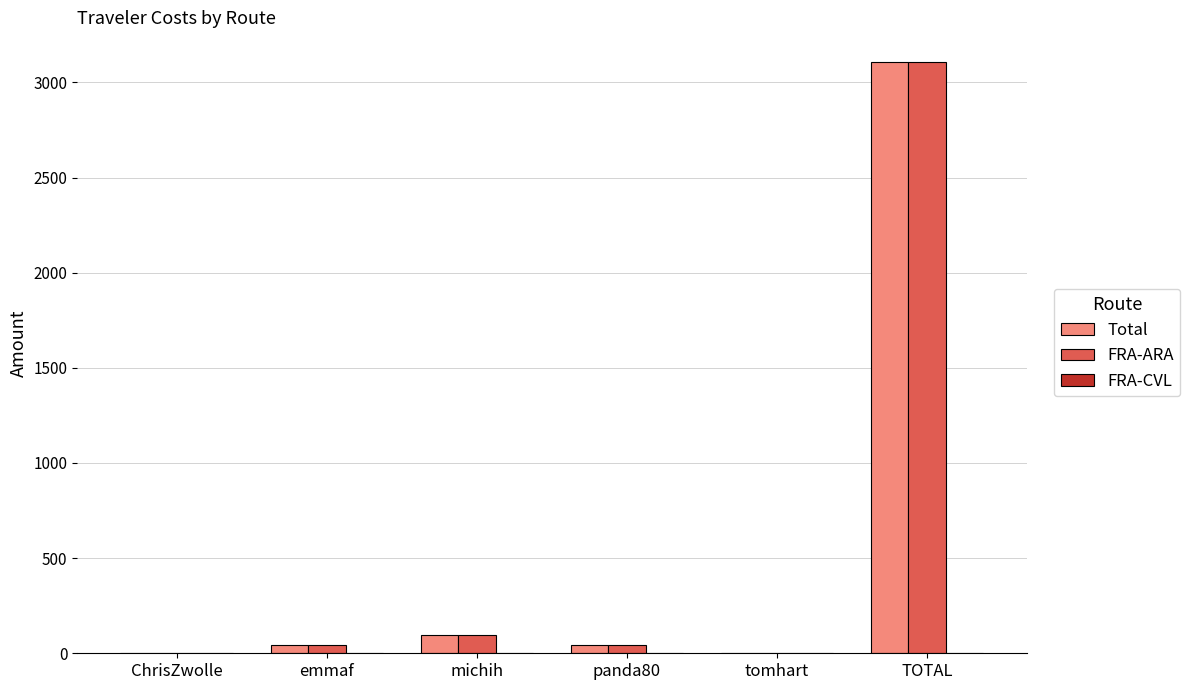

Is the value of Total at tomhart greater than the value of FRA-ARA at TOTAL?

No